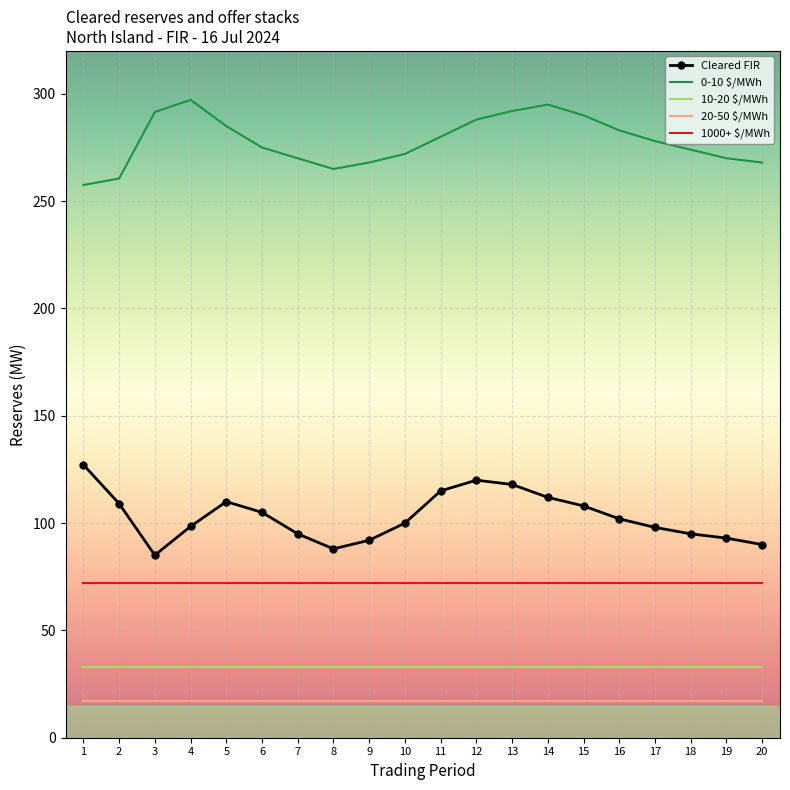

The Cleared FIR series shows 131.6 at 17. True or false?

False